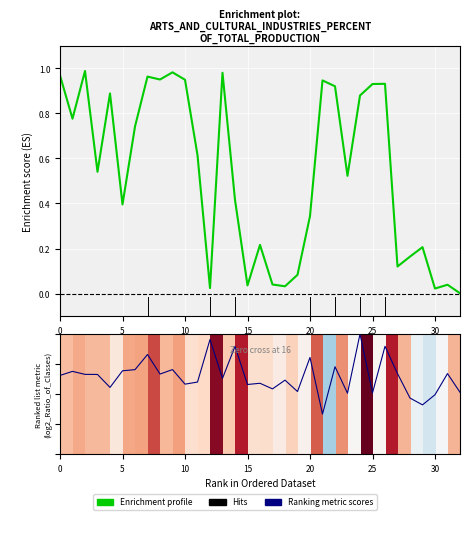

True or false: Enrichment profile has more than 2 interior local peaks.

True